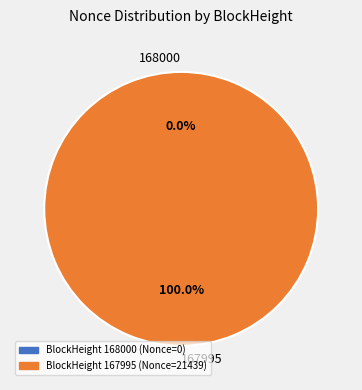

Rank the categories by value from highest to lowest.

167995, 168000